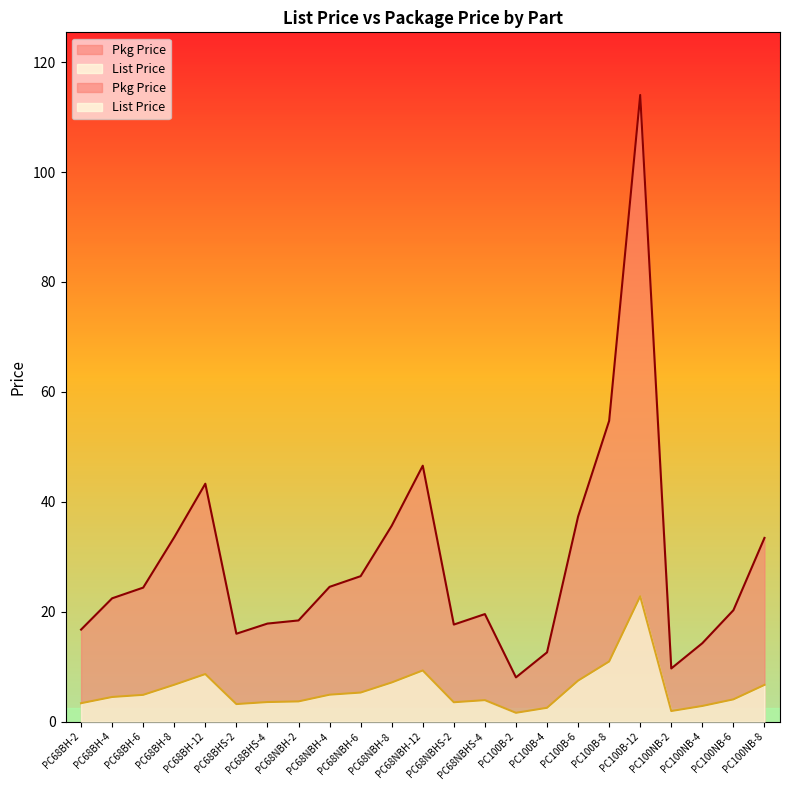

Reading right to left, transcribe all the data shown in this chart.

List Price: 6.7	4.1	2.9	1.9	22.8	10.9	7.5	2.5	1.6	3.9	3.5	9.3	7.1	5.3	4.9	3.7	3.6	3.2	8.7	6.7	4.9	4.5	3.4
Pkg Price: 33.4	20.3	14.3	9.7	114.0	54.7	37.3	12.6	8.1	19.6	17.7	46.6	35.6	26.5	24.5	18.4	17.8	16.0	43.3	33.6	24.4	22.4	16.8